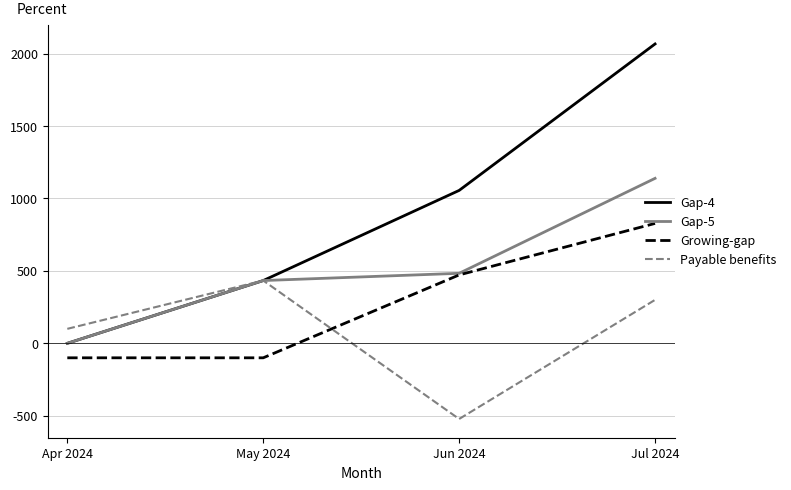

At which category does the chart reach its minimum across all series?

Jun 2024